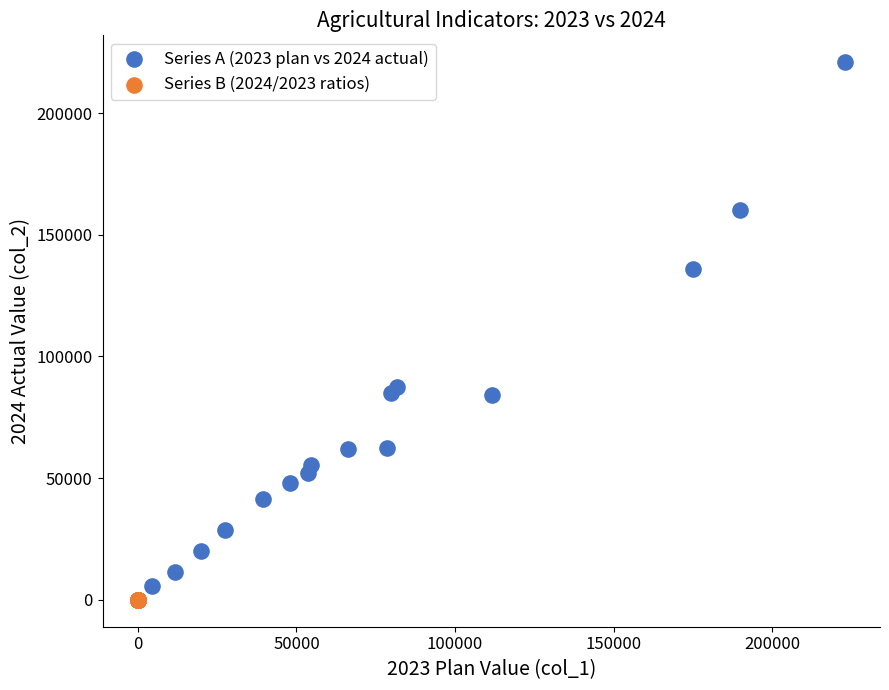

Which series has the widest spread of Y values?

Series A (2023 plan vs 2024 actual)